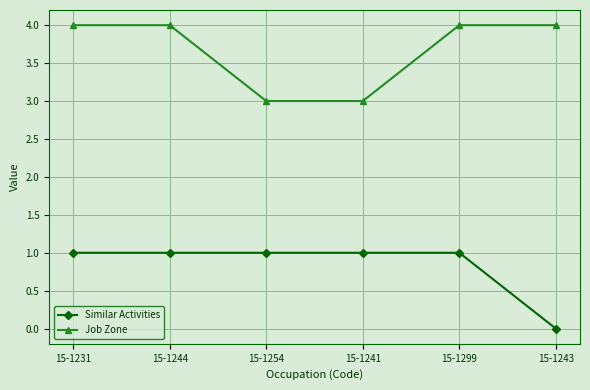

Is it true that Similar Activities equals 0 at 15-1244?

False